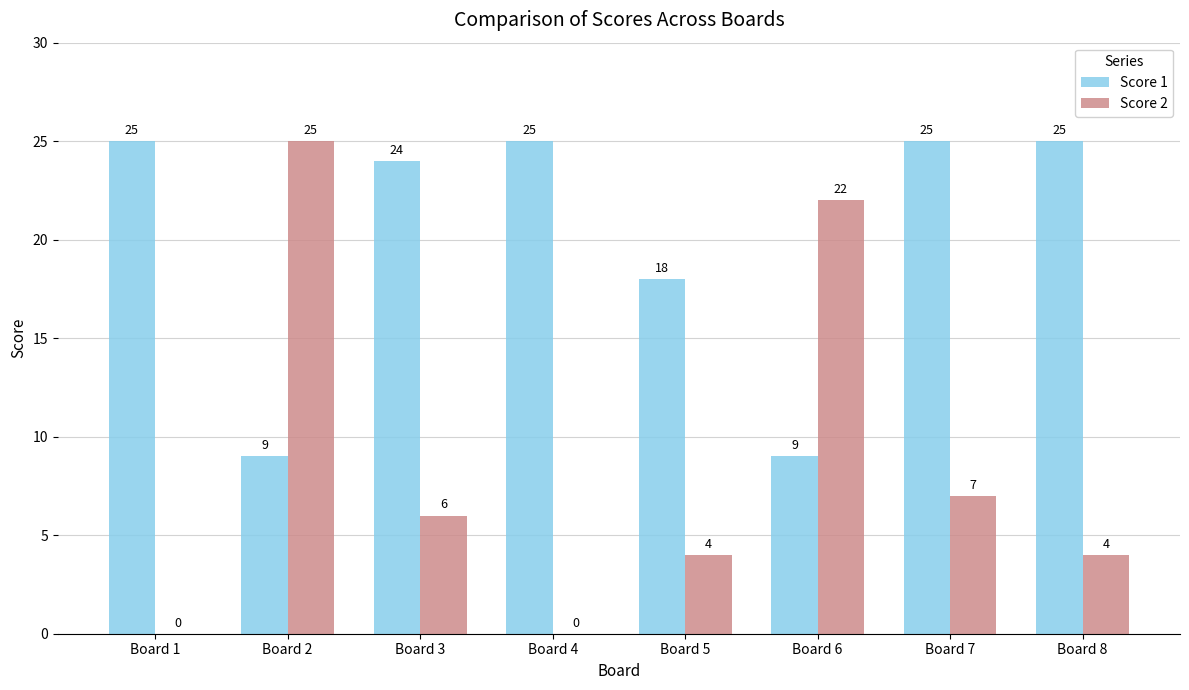

What is the greatest value displayed?

25